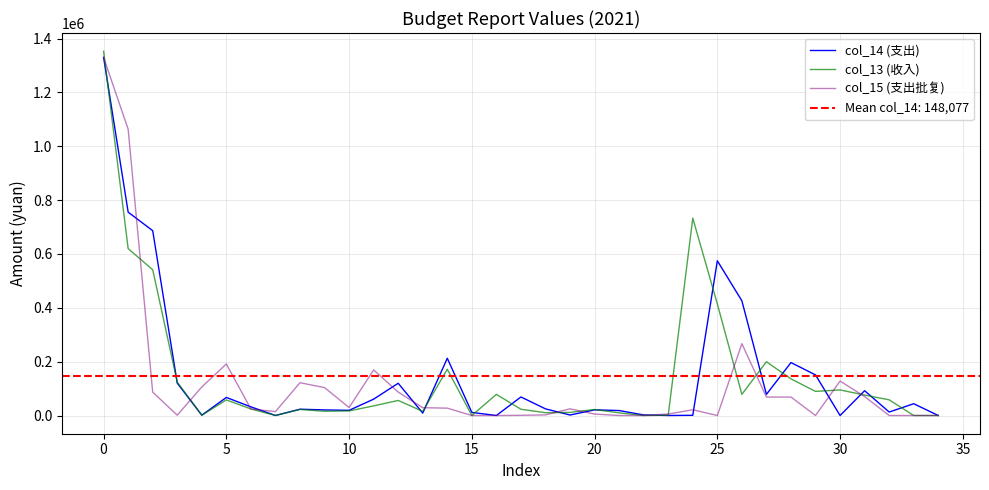

What are all the series names shown in the legend?

col_14 (支出), col_13 (收入), col_15 (支出批复)